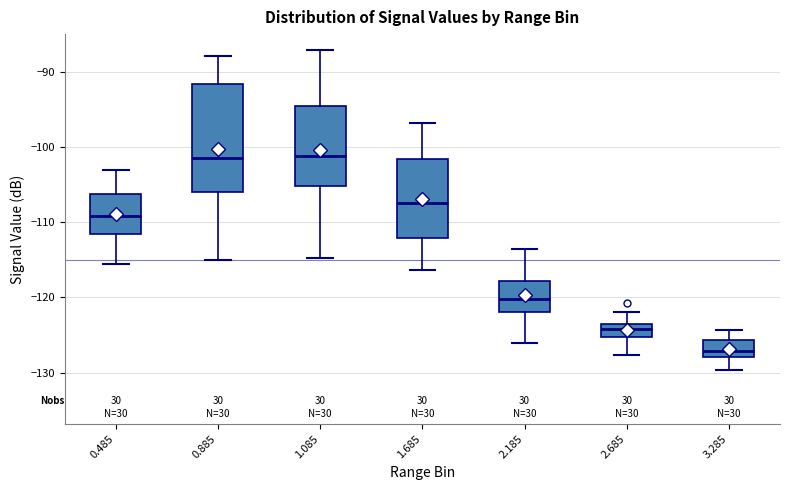

Which box is the tallest, from its lower edge to its upper edge?

0.885